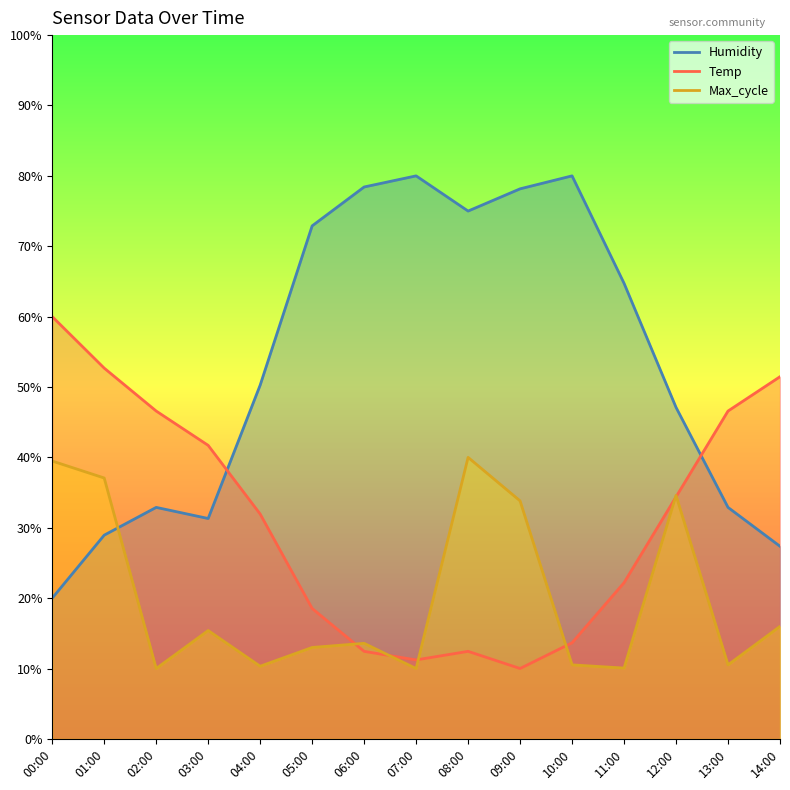

How many lines are shown in the chart?

3